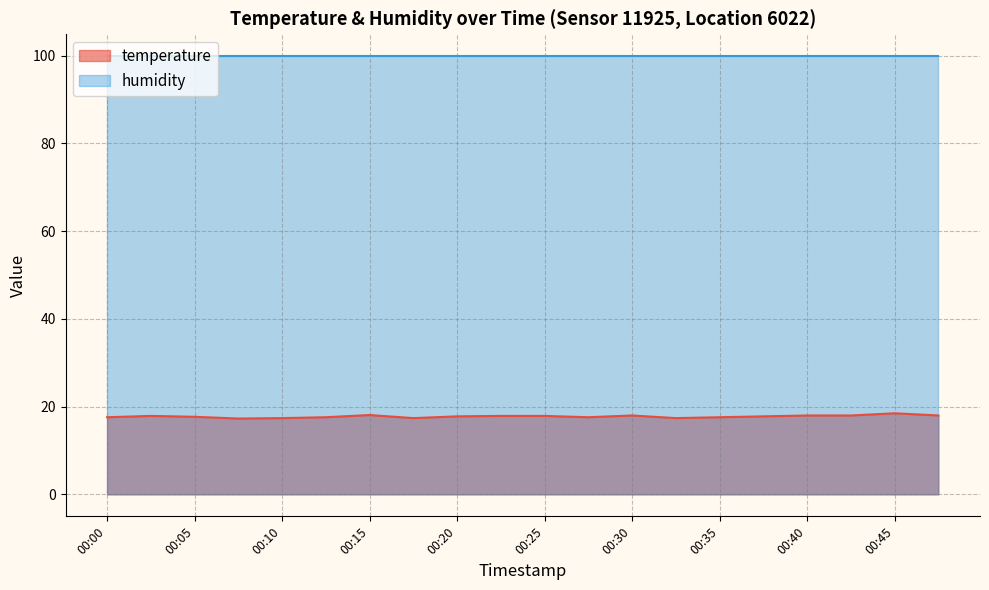

The value at 00:10 is 17.4. True or false?

True